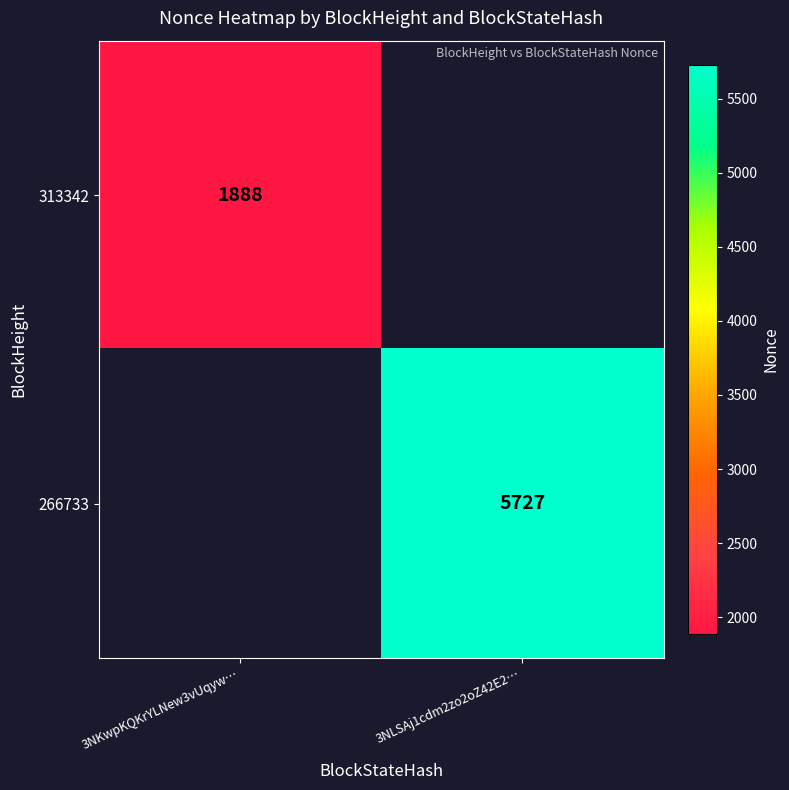

Is the value of 313342 at 3NKwpKQKrYLNew3vUqyw… greater than the value of 266733 at 3NLSAj1cdm2zo2oZ42E2…?

No